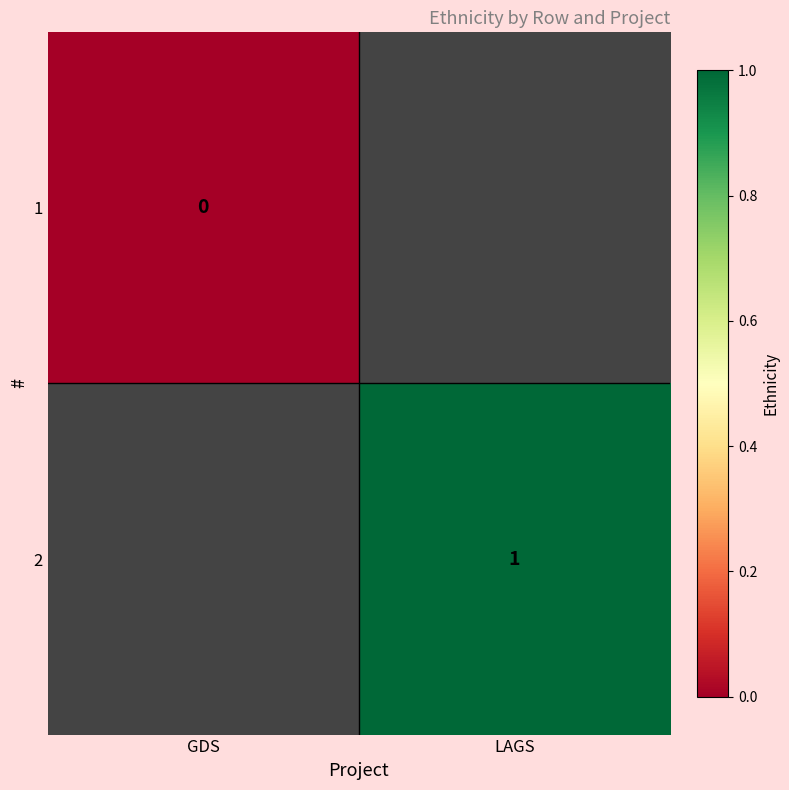

List the labels in order of 1 value, smallest first.

GDS, LAGS